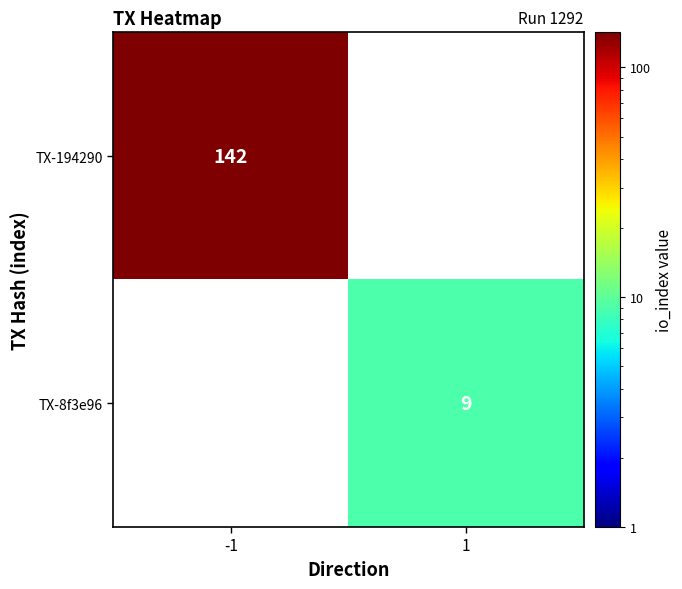

What is the greatest value displayed?

142